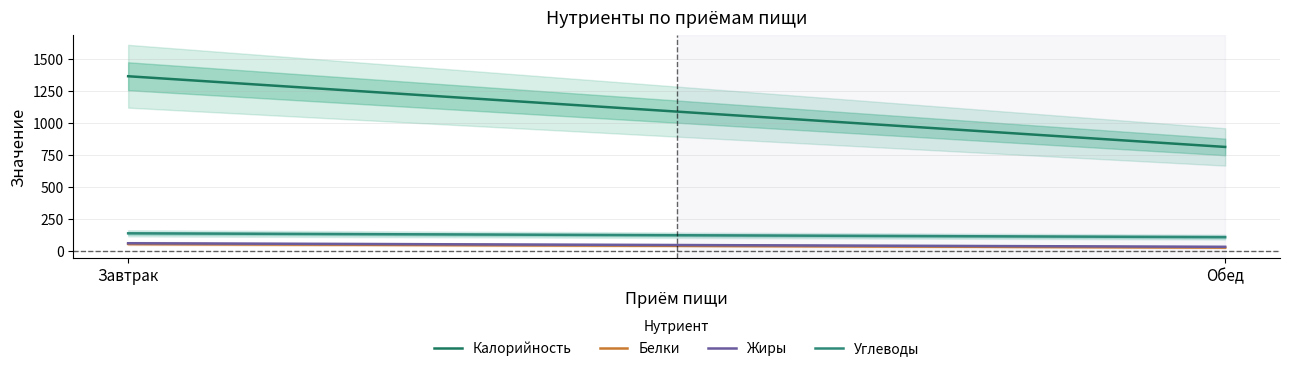

What is the value of the Углеводы point at the 1st from the left?

135.9